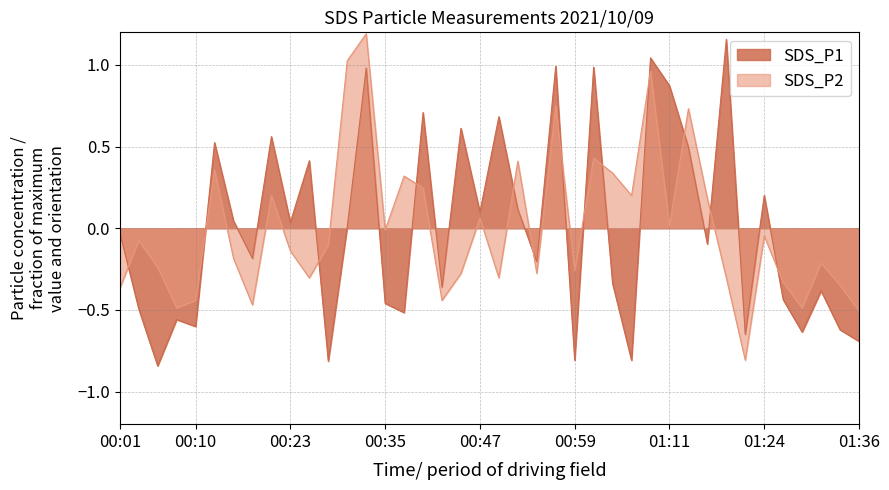

At which category is the sum across all series the highest?

00:32